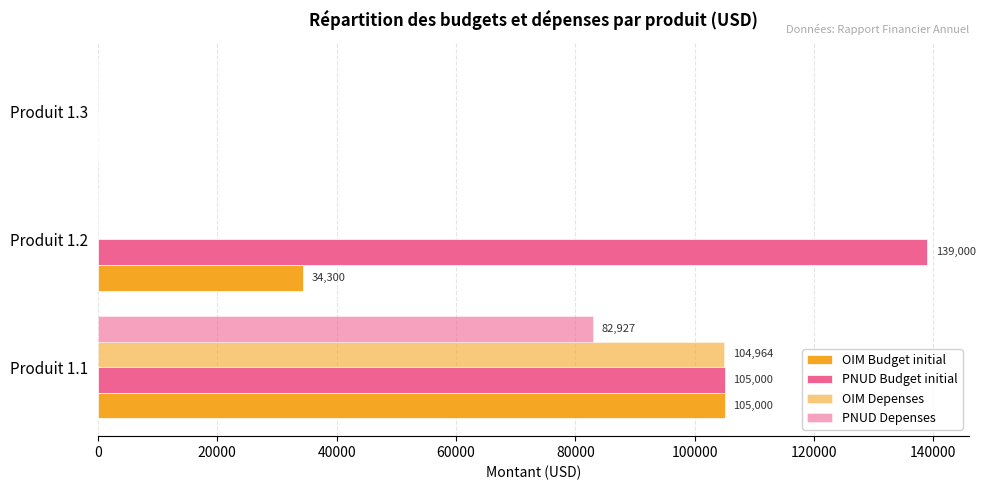

Does the chart contain any negative values?

No